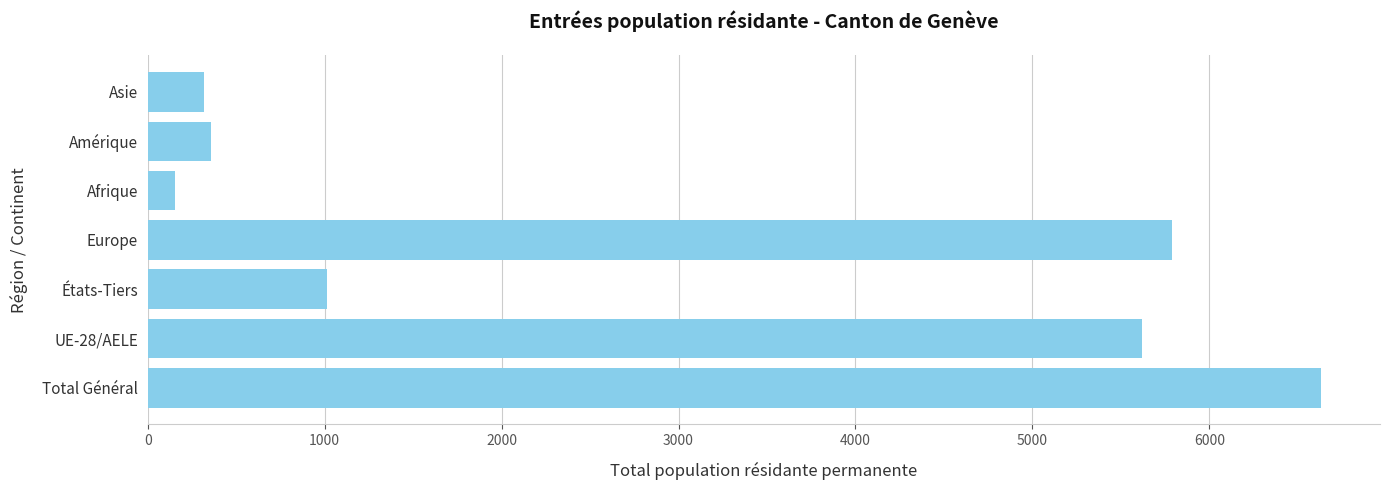

The chart shows a value of 3611 at Total Général. True or false?

False